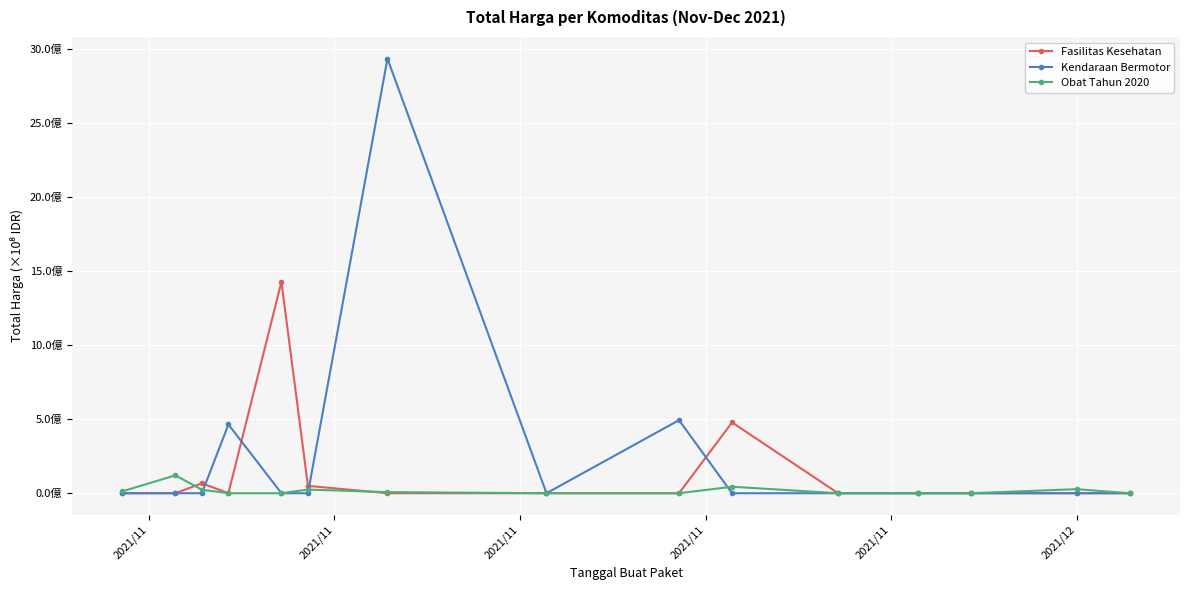

How many interior local peaks does the Obat Tahun 2020 series have?

4